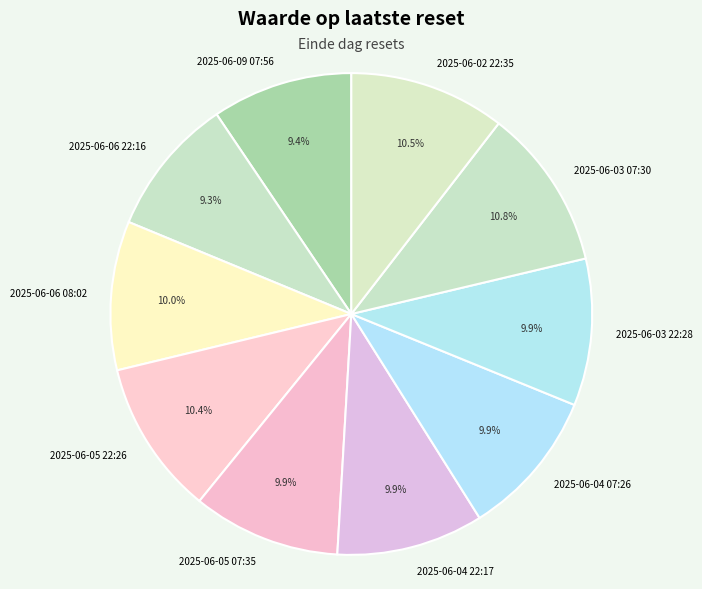

True or false: 2025-06-04 22:17 accounts for 20% of the total.

False